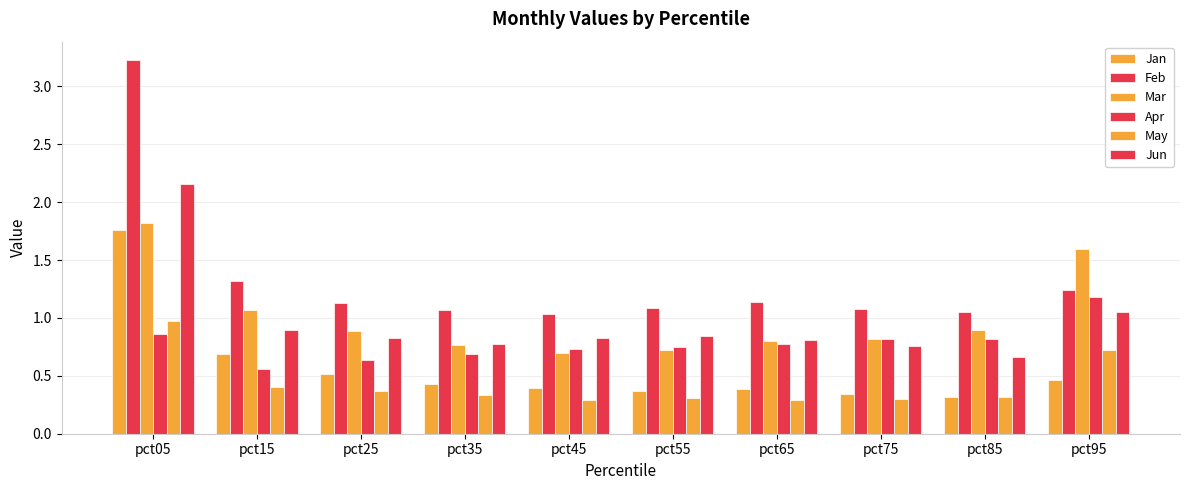

What is the value of the May bar at the 2nd from the left?

0.4